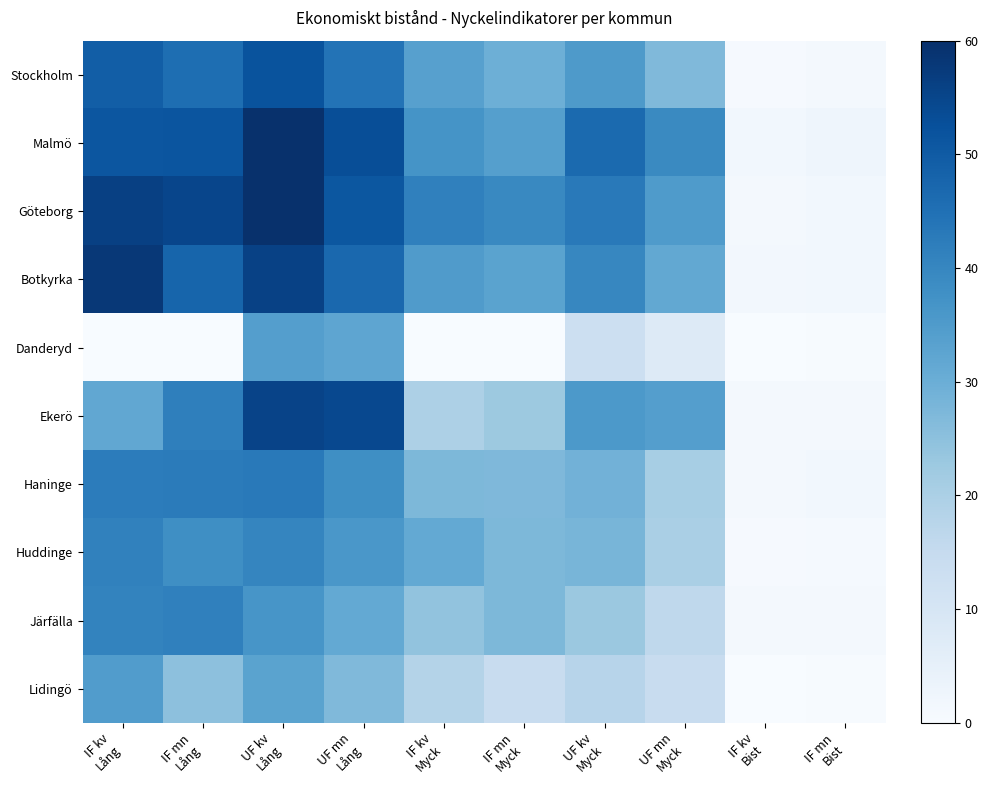

Reading right to left, transcribe all the data shown in this chart.

Stockholm: IF mn
Bist=1.2	IF kv
Bist=0.7	UF mn
Myck=26.8	UF kv
Myck=35.2	IF mn
Myck=29.6	IF kv
Myck=33.6	UF mn
Lång=44.5	UF kv
Lång=51.8	IF mn
Lång=45.7	IF kv
Lång=49.3
Malmö: IF mn
Bist=2.6	IF kv
Bist=1.8	UF mn
Myck=39.3	UF kv
Myck=46.5	IF mn
Myck=33.8	IF kv
Myck=36.8	UF mn
Lång=53.0	UF kv
Lång=59.7	IF mn
Lång=51.5	IF kv
Lång=51.1
Göteborg: IF mn
Bist=1.7	IF kv
Bist=1.2	UF mn
Myck=35.0	UF kv
Myck=42.9	IF mn
Myck=39.6	IF kv
Myck=41.4	UF mn
Lång=50.9	UF kv
Lång=59.6	IF mn
Lång=54.9	IF kv
Lång=56.2
Botkyrka: IF mn
Bist=1.8	IF kv
Bist=1.5	UF mn
Myck=31.6	UF kv
Myck=40.0	IF mn
Myck=32.9	IF kv
Myck=34.7	UF mn
Lång=47.1	UF kv
Lång=56.0	IF mn
Lång=47.8	IF kv
Lång=58.0
Danderyd: IF mn
Bist=0.3	IF kv
Bist=0.1	UF mn
Myck=7.5	UF kv
Myck=13.1	IF mn
Myck=0.0	IF kv
Myck=0.0	UF mn
Lång=32.2	UF kv
Lång=34.1	IF mn
Lång=0.0	IF kv
Lång=0.0
Ekerö: IF mn
Bist=1.1	IF kv
Bist=1.0	UF mn
Myck=34.0	UF kv
Myck=35.5	IF mn
Myck=22.5	IF kv
Myck=19.5	UF mn
Lång=54.3	UF kv
Lång=55.5	IF mn
Lång=41.7	IF kv
Lång=31.8
Haninge: IF mn
Bist=1.8	IF kv
Bist=1.3	UF mn
Myck=20.7	UF kv
Myck=29.0	IF mn
Myck=27.1	IF kv
Myck=27.2	UF mn
Lång=38.2	UF kv
Lång=43.0	IF mn
Lång=42.5	IF kv
Lång=42.4
Huddinge: IF mn
Bist=0.9	IF kv
Bist=0.7	UF mn
Myck=20.2	UF kv
Myck=28.1	IF mn
Myck=27.4	IF kv
Myck=31.4	UF mn
Lång=35.9	UF kv
Lång=40.1	IF mn
Lång=38.2	IF kv
Lång=41.1
Järfälla: IF mn
Bist=1.2	IF kv
Bist=1.0	UF mn
Myck=16.4	UF kv
Myck=22.9	IF mn
Myck=27.2	IF kv
Myck=24.3	UF mn
Lång=31.2	UF kv
Lång=36.5	IF mn
Lång=41.3	IF kv
Lång=40.6
Lidingö: IF mn
Bist=0.3	IF kv
Bist=0.2	UF mn
Myck=14.5	UF kv
Myck=17.7	IF mn
Myck=14.3	IF kv
Myck=18.5	UF mn
Lång=26.9	UF kv
Lång=33.0	IF mn
Lång=25.0	IF kv
Lång=34.5